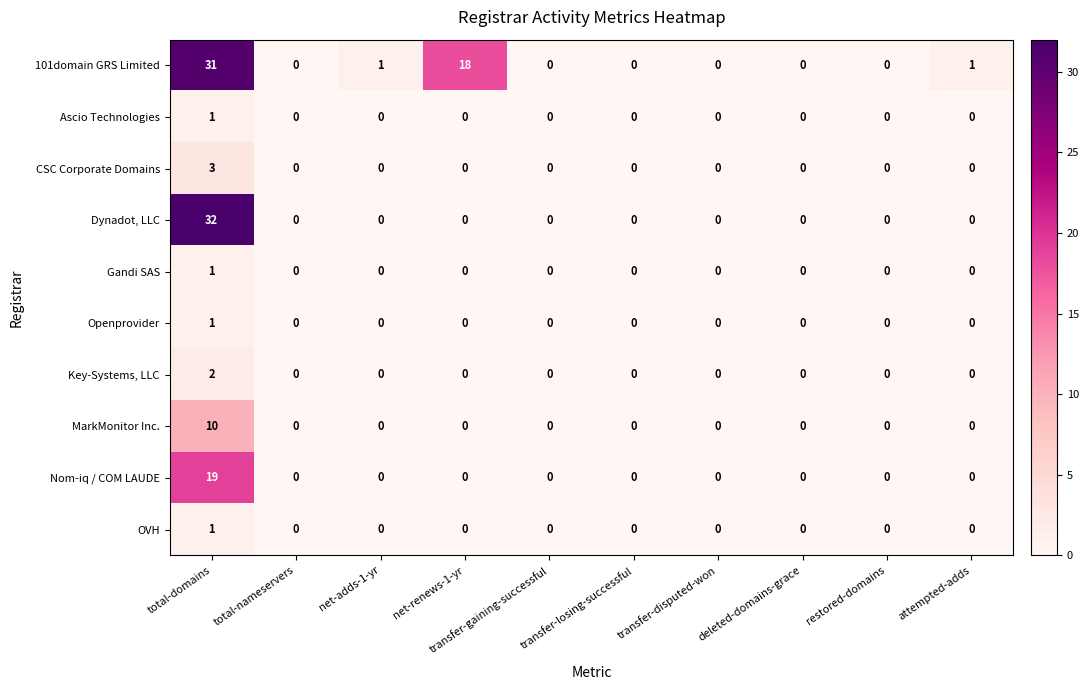

Which series has the widest spread of values?

Dynadot, LLC